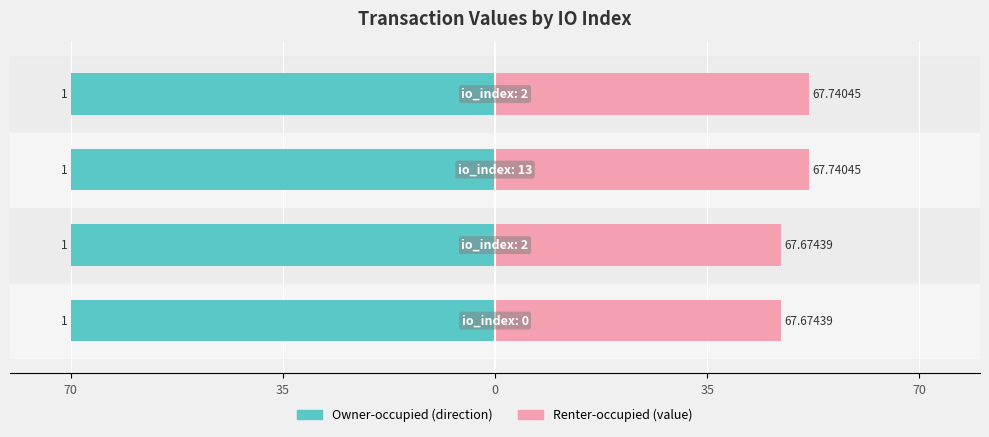

At 35, list the series in order from smallest to largest.

Owner-occupied, Renter-occupied